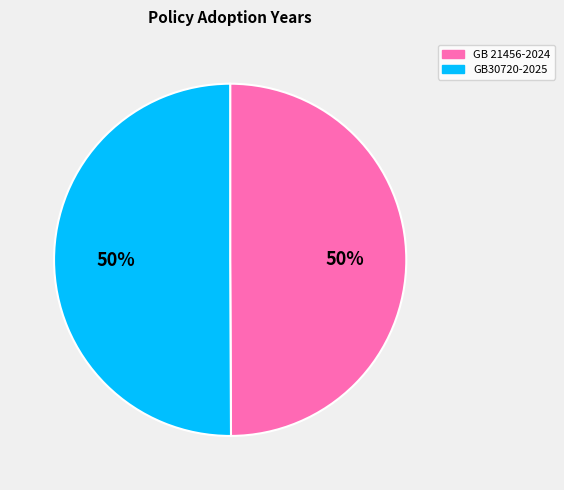

Count the number of slices in the pie.

2